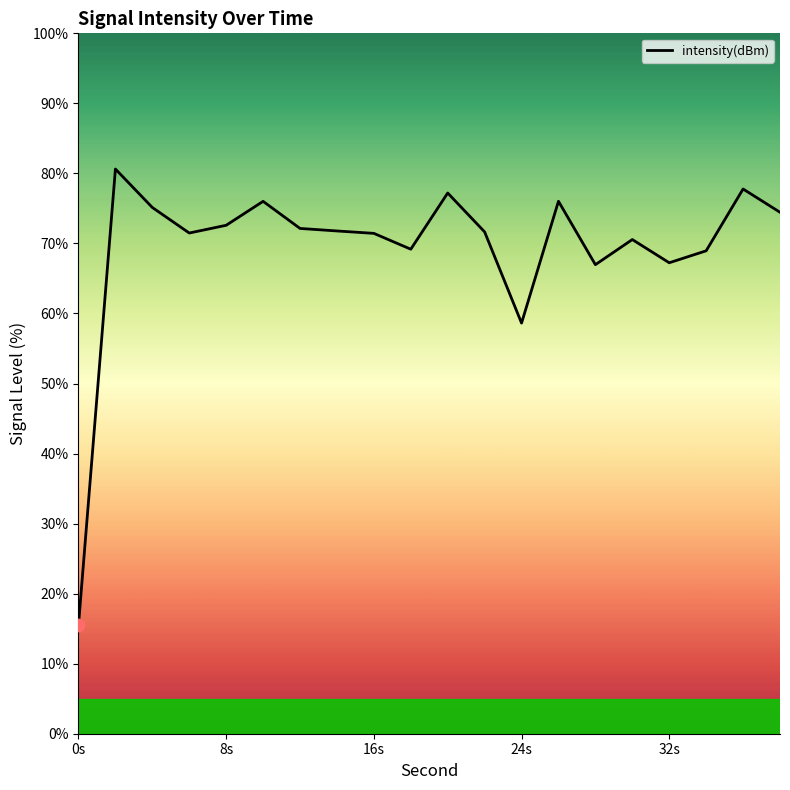

What is the maximum value shown in the chart?

80.6